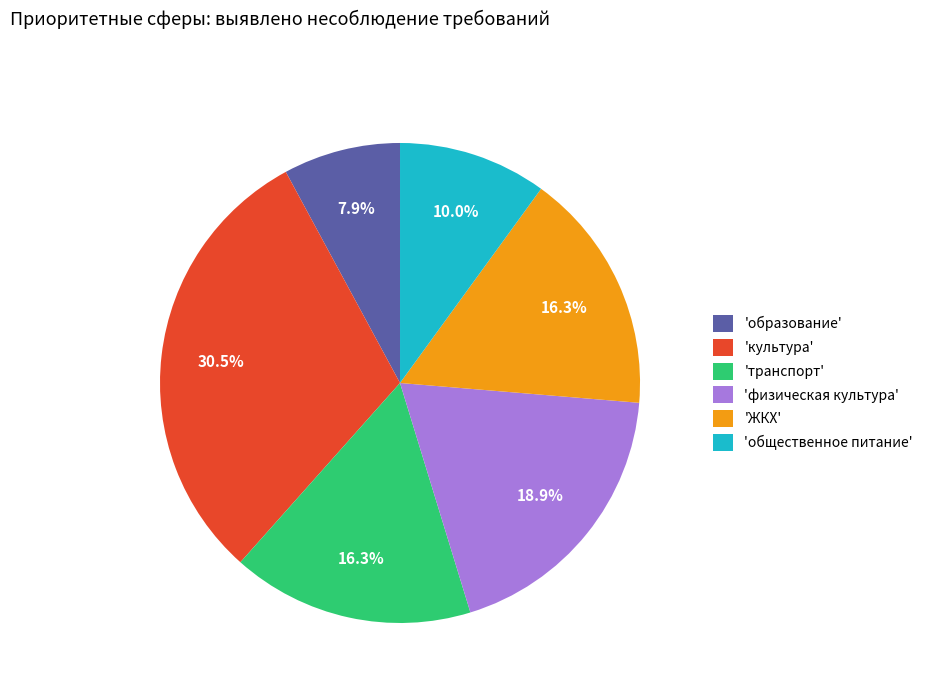

Is 'образование' the majority of the pie?

No